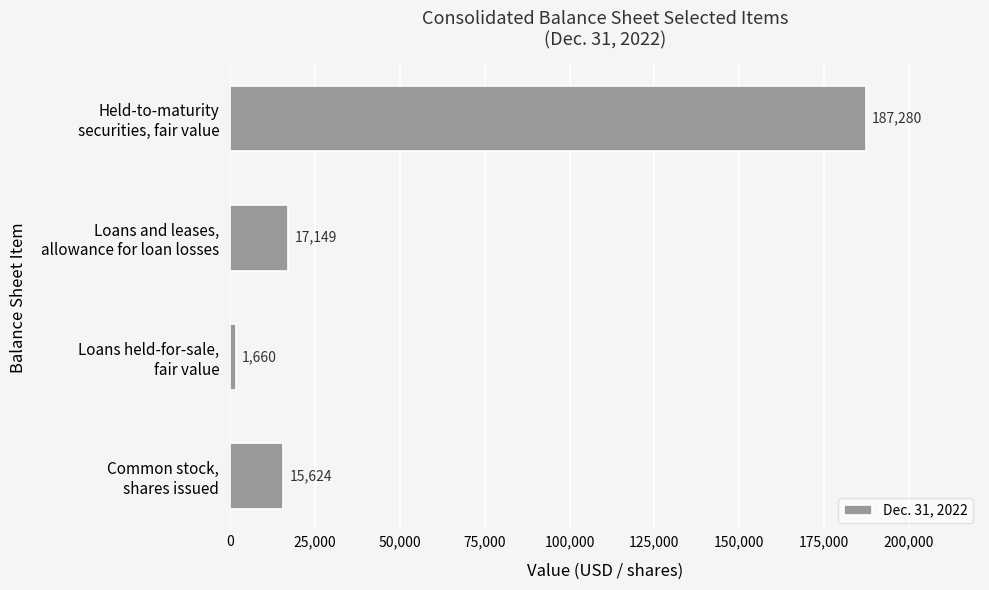

How many values are below 17149?

2